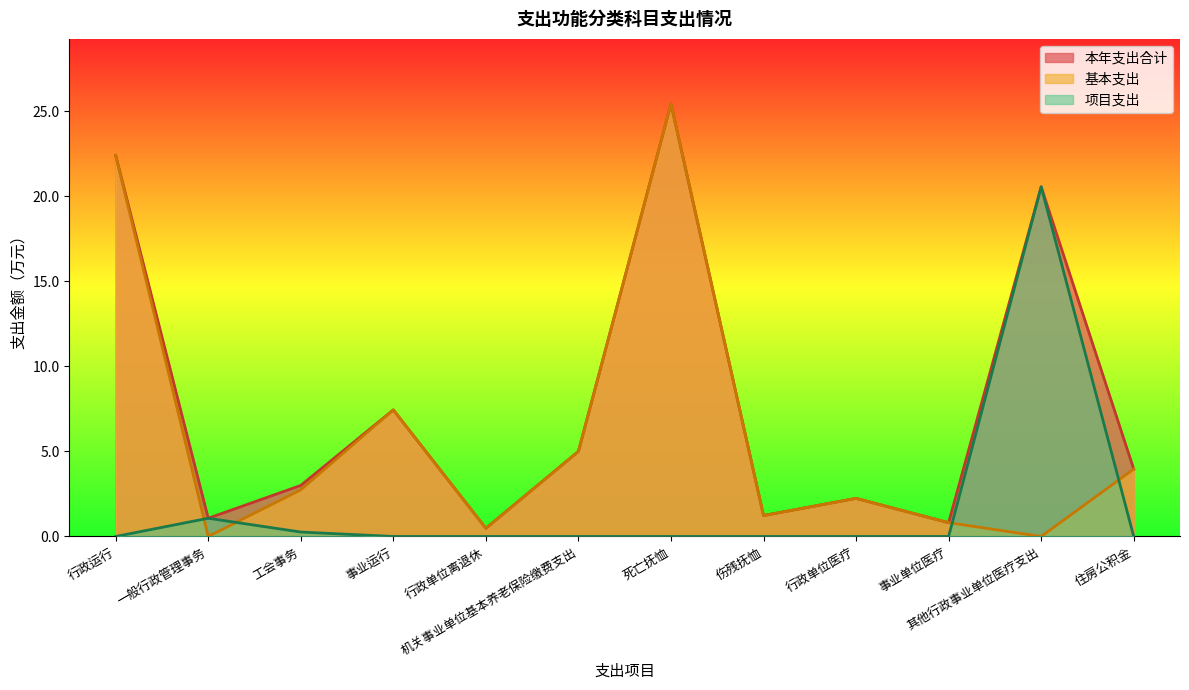

How many lines are shown in the chart?

3